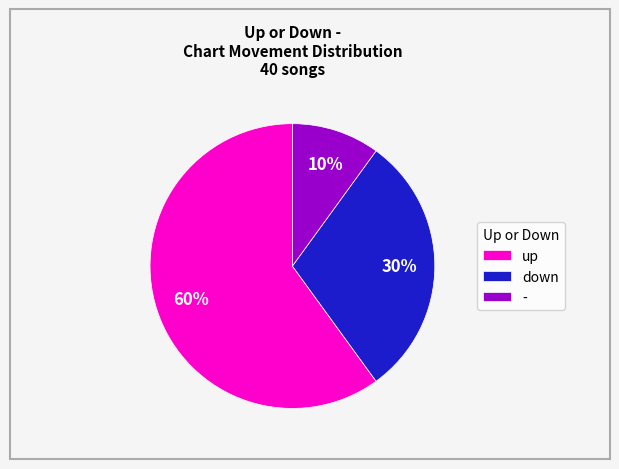

Approximately how many times larger is the value at - compared to down?

0.3